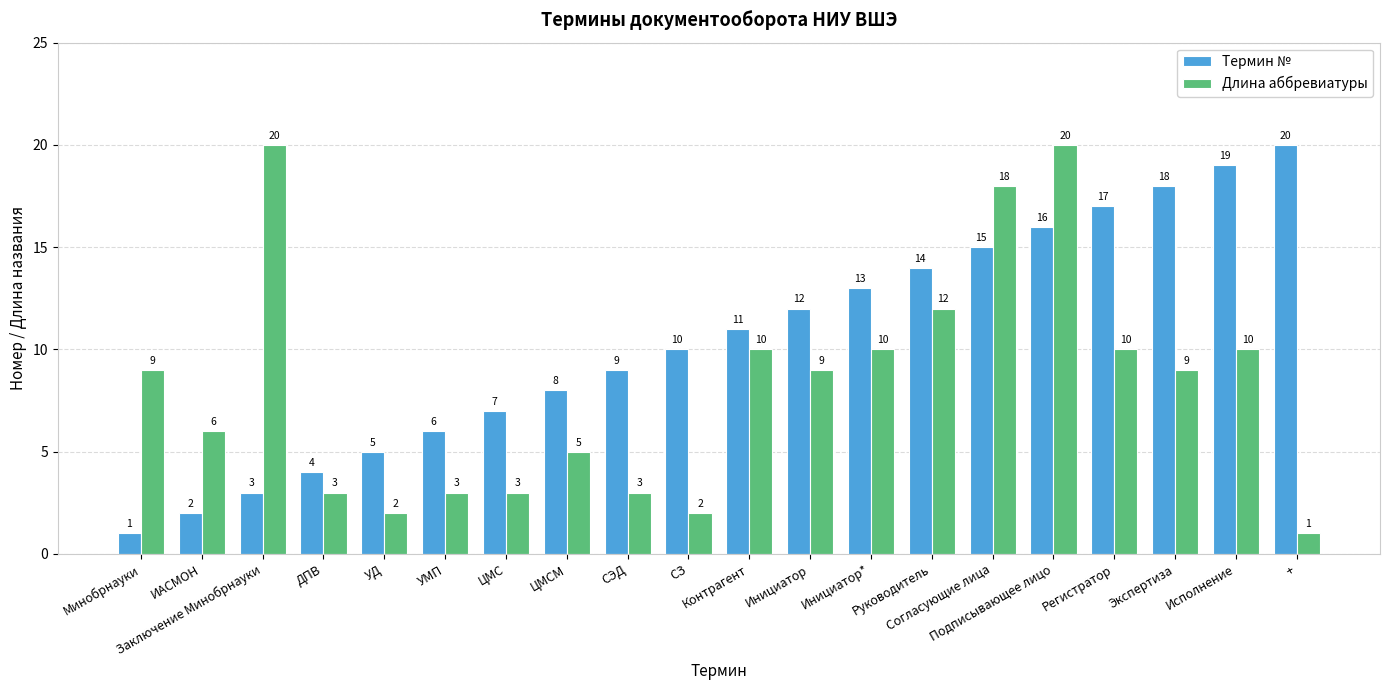

Which category has the highest value in the Термин № series?

+